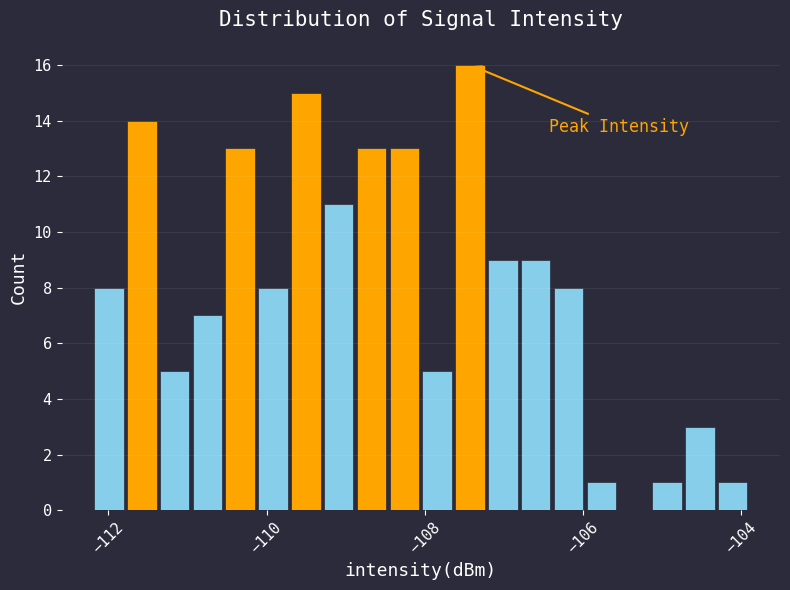

Read against the x-axis, roughly where is the centre of the tallest bar?

-107.4